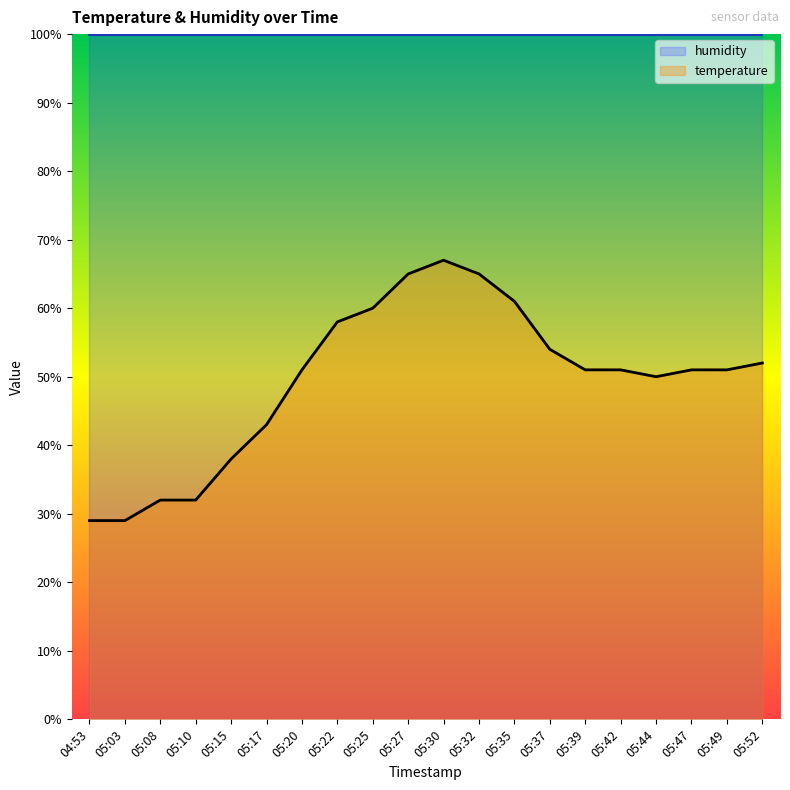

Between 05:08 and 05:25, which is larger?

05:25